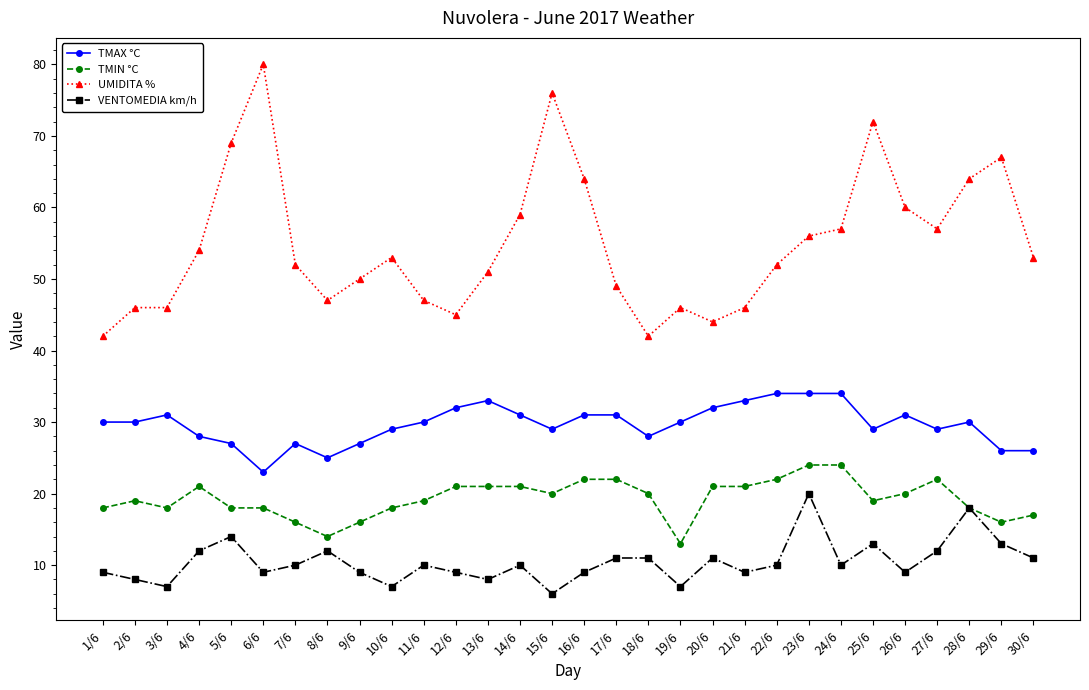

At 9/6, list the series in order from smallest to largest.

VENTOMEDIA km/h, TMIN °C, TMAX °C, UMIDITA %